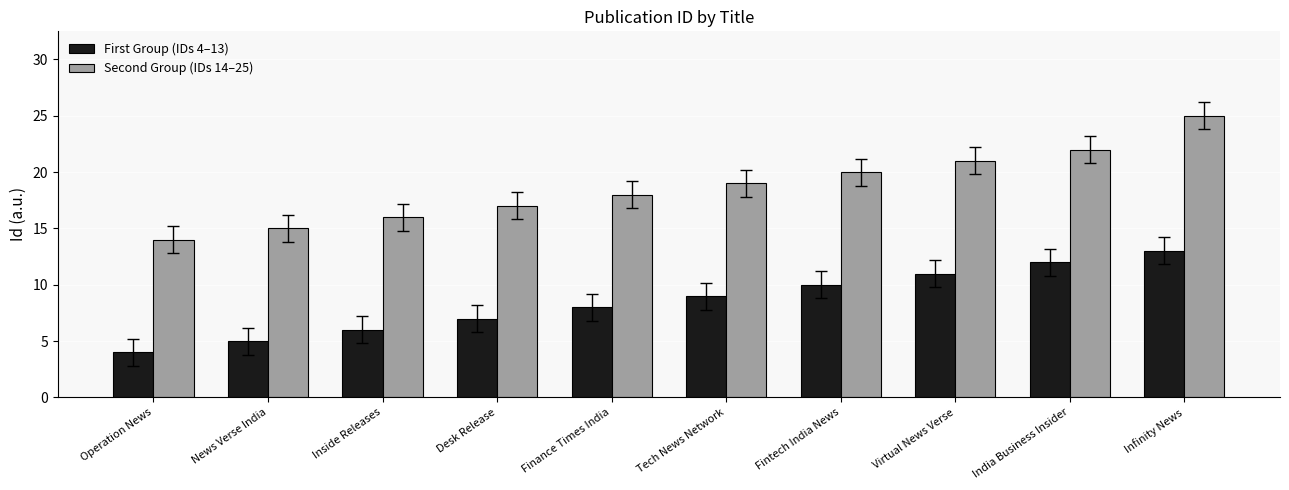

The First Group (IDs 4–13) series shows 5 at Finance Times India. True or false?

False